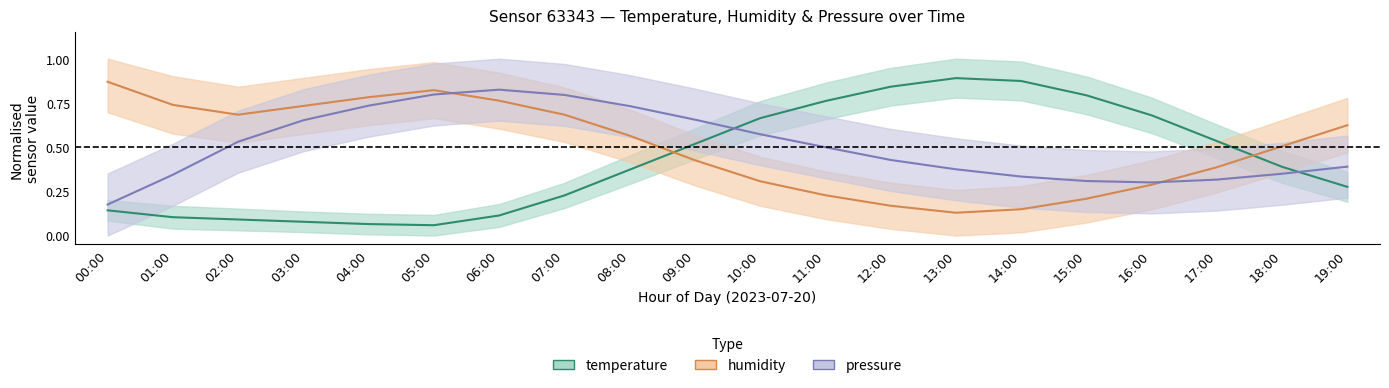

True or false: temperature and pressure intersect in this chart.

True